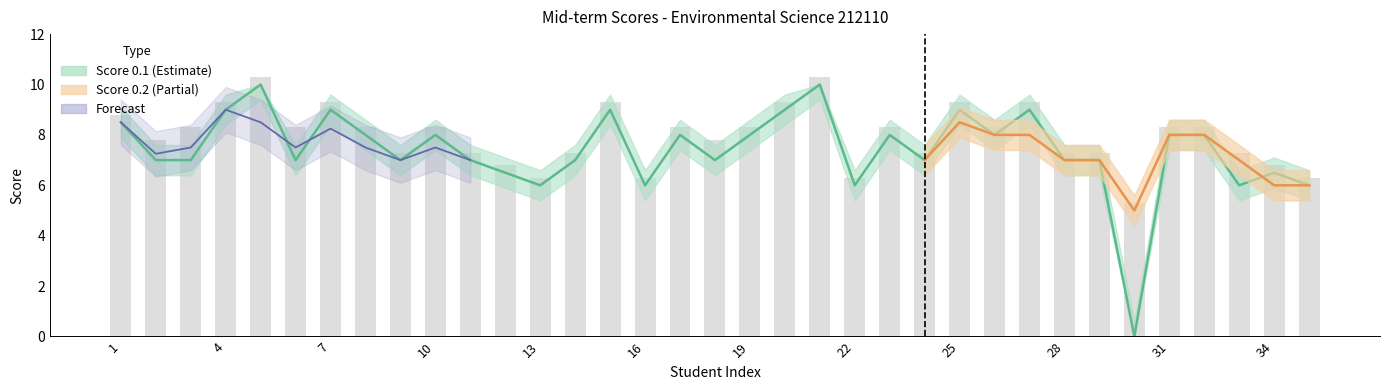

At which label is the value closest to 5?

13